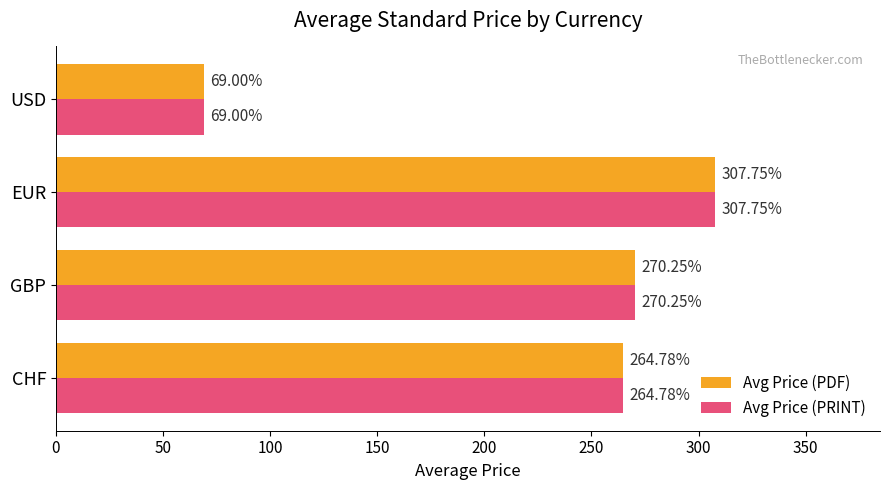

Which category has the lowest value across all series?

USD